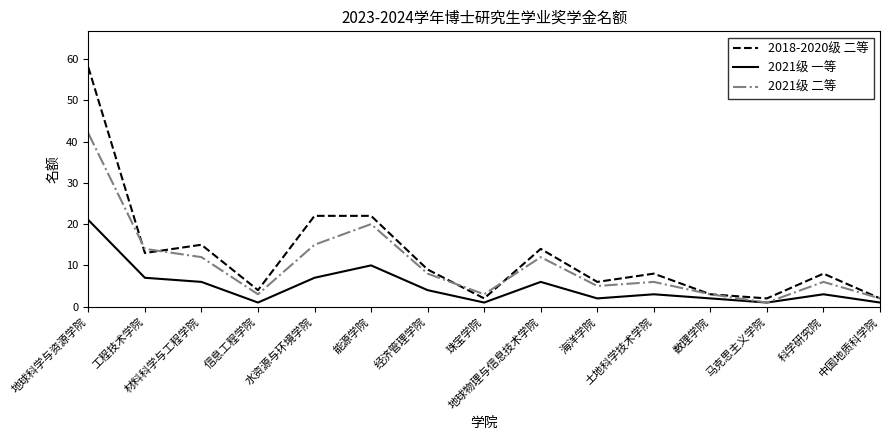

What is the greatest value displayed?

58